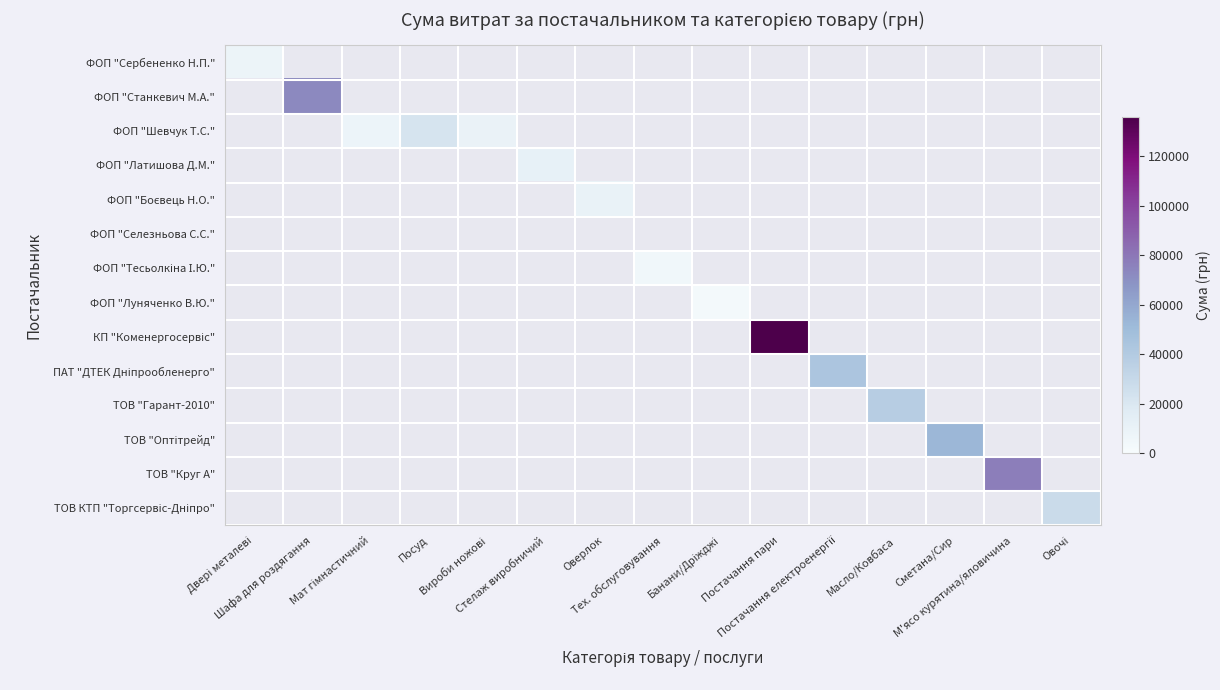

How many series are shown in this chart?

14